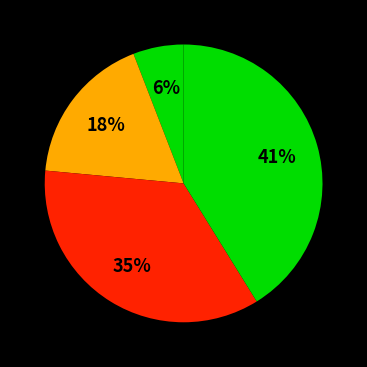

How many slices are in this pie chart?

4